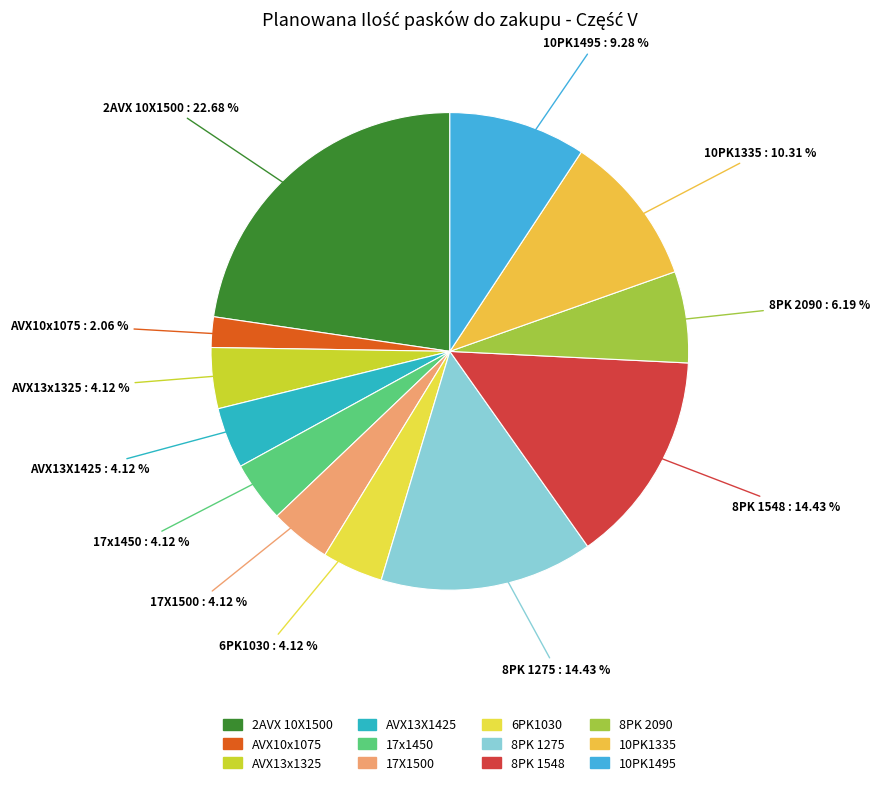

To the nearest percent, what is the average slice percentage?

8%